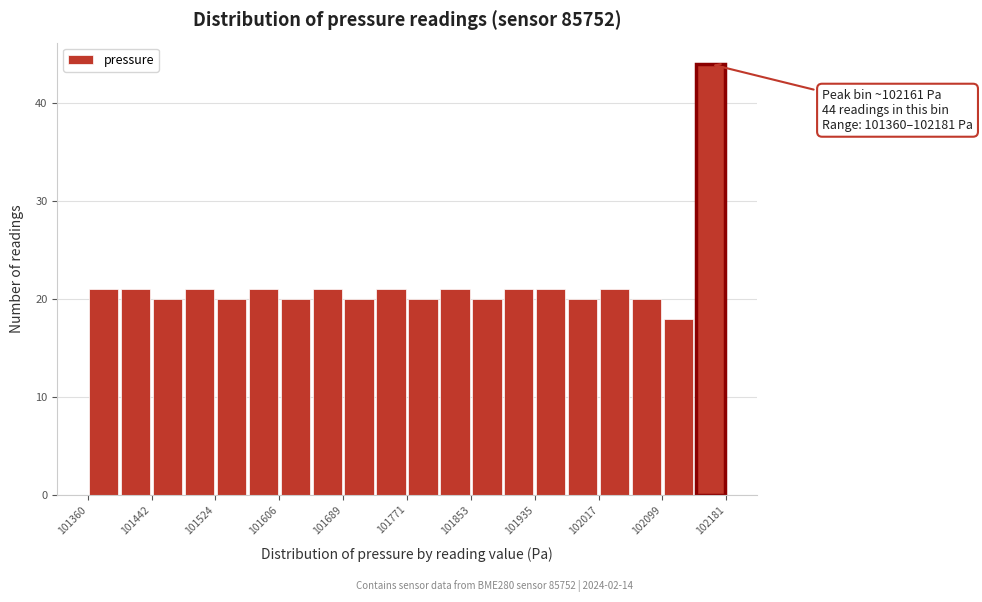

Over which range of the x-axis is the bar tallest?

102140 to 102180